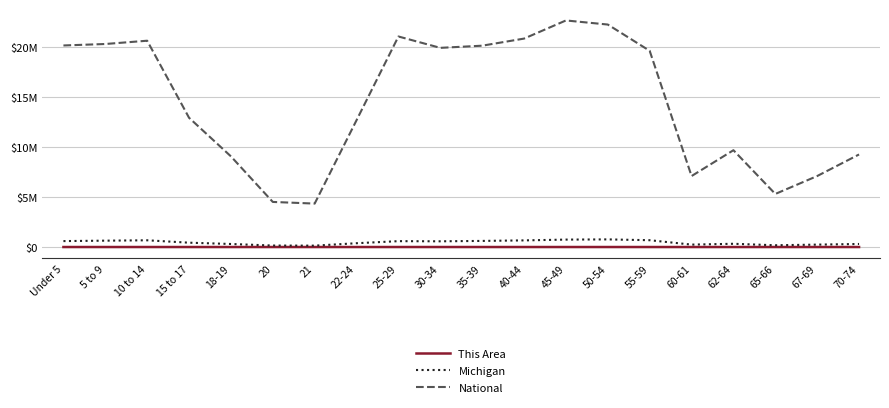

Which category has the highest value across all series?

45-49